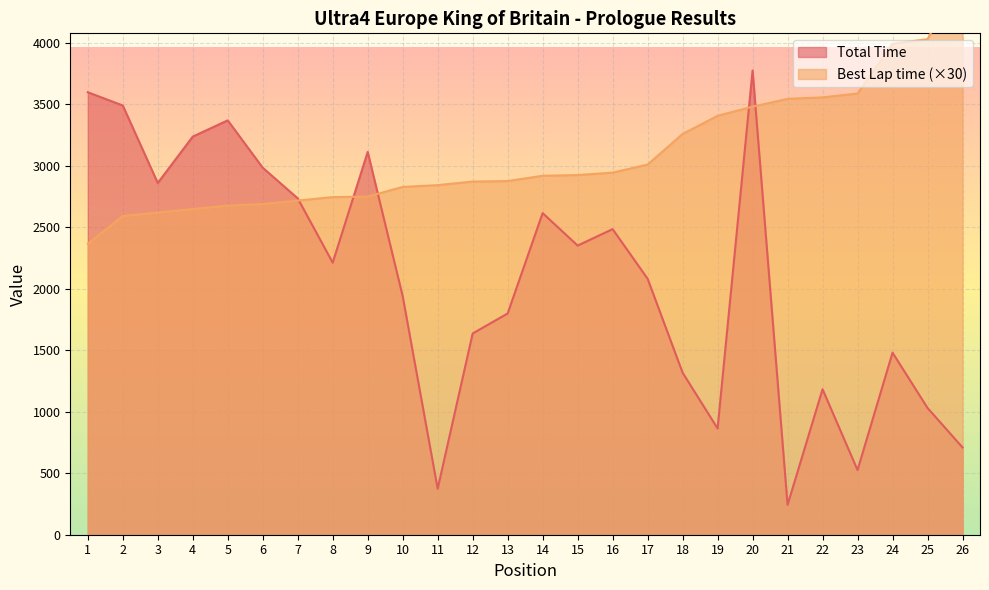

What is the approximate value of Best Lap time at 1?

2364.7